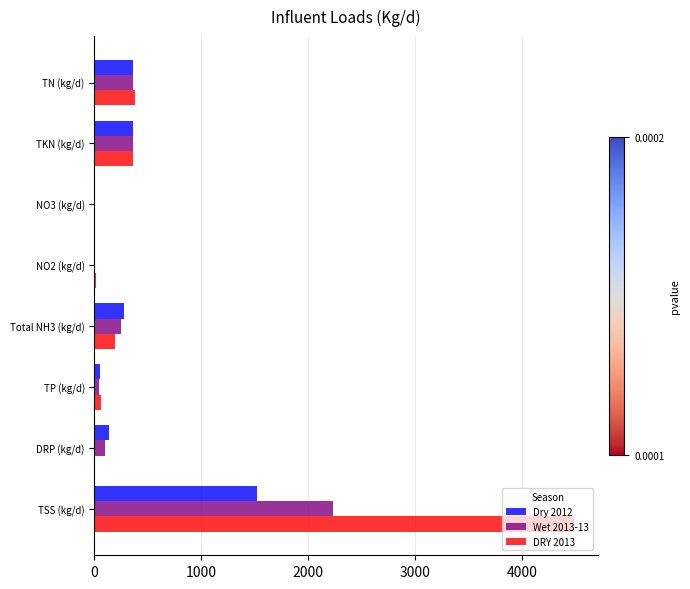

Between Total NH3 (kg/d) and TSS (kg/d), which series saw the biggest shift?

DRY 2013